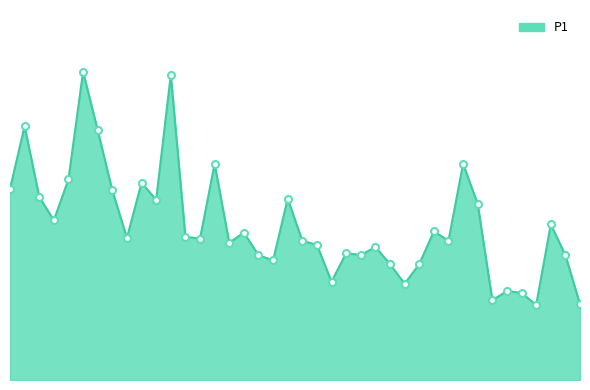

What is the greatest value displayed?

7.5